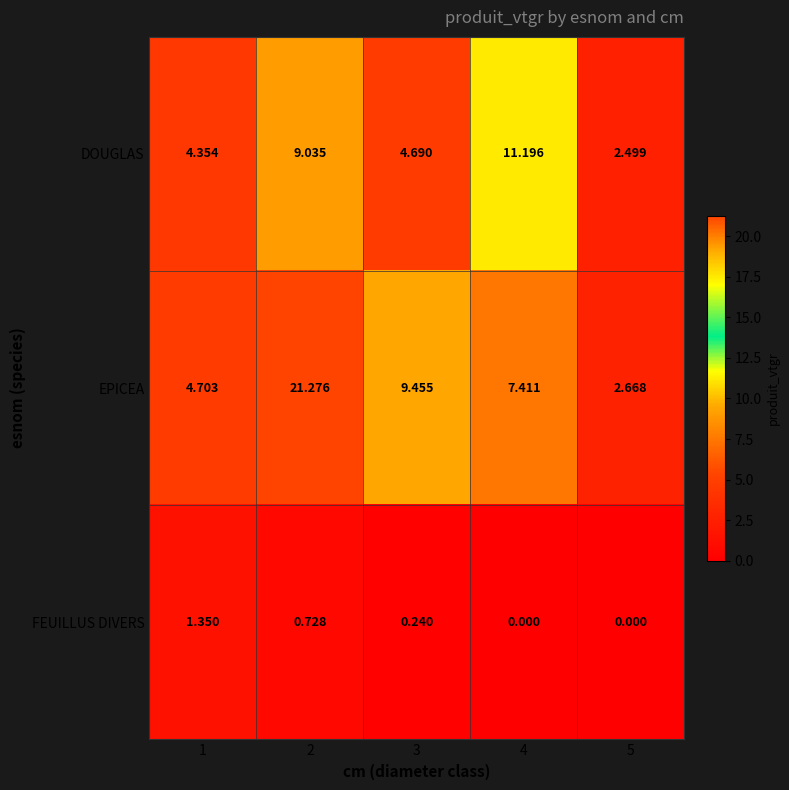

Rank the series at 2 from lowest to highest value.

FEUILLUS DIVERS, DOUGLAS, EPICEA